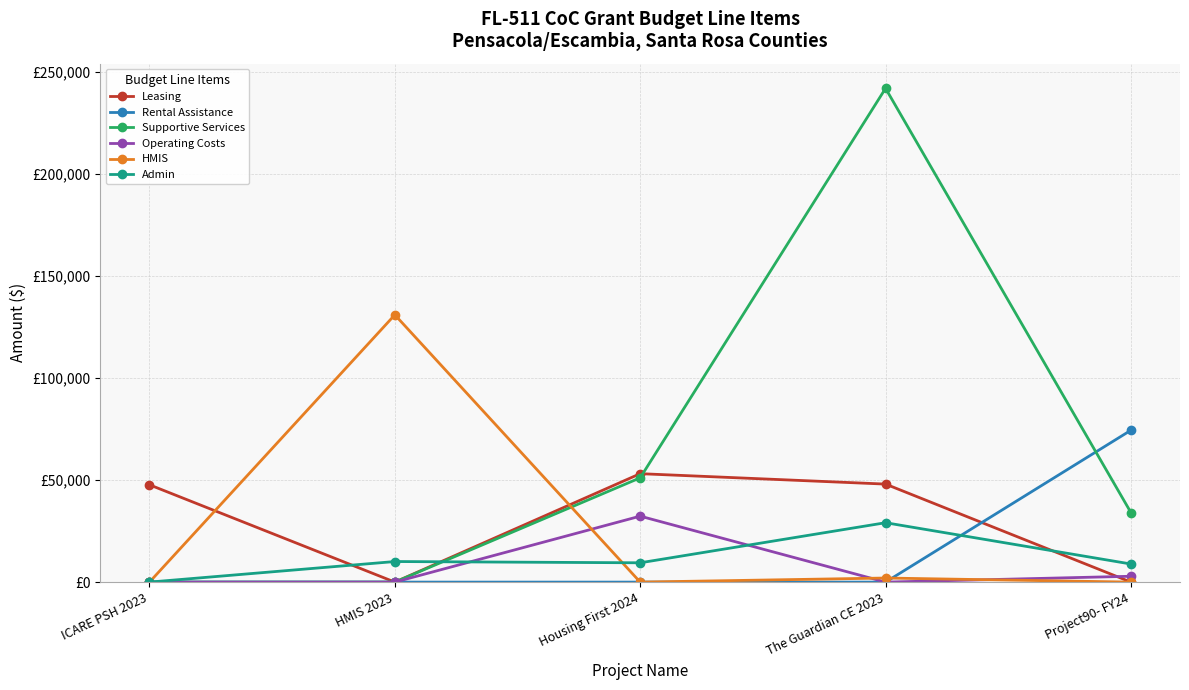

Which series changed the most between ICARE PSH 2023 and The Guardian CE 2023?

Supportive Services